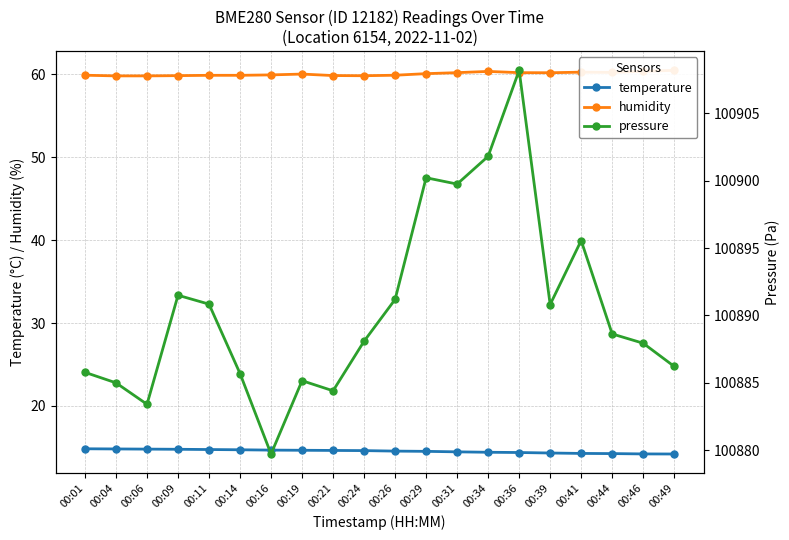

What is the sum of all temperature values?

291.0